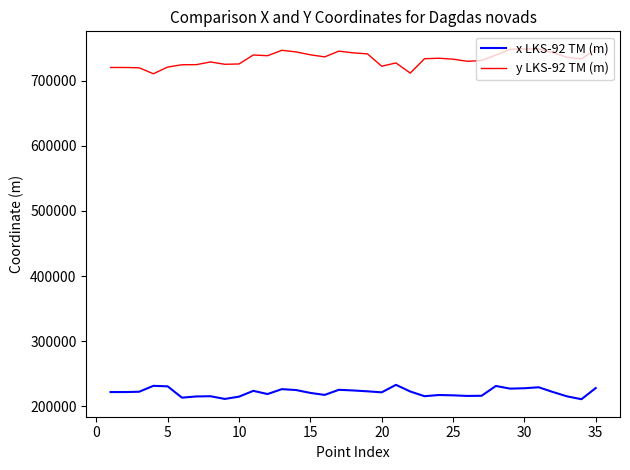

List the series in order of their overall mean, highest first.

y LKS-92 TM (m), x LKS-92 TM (m)